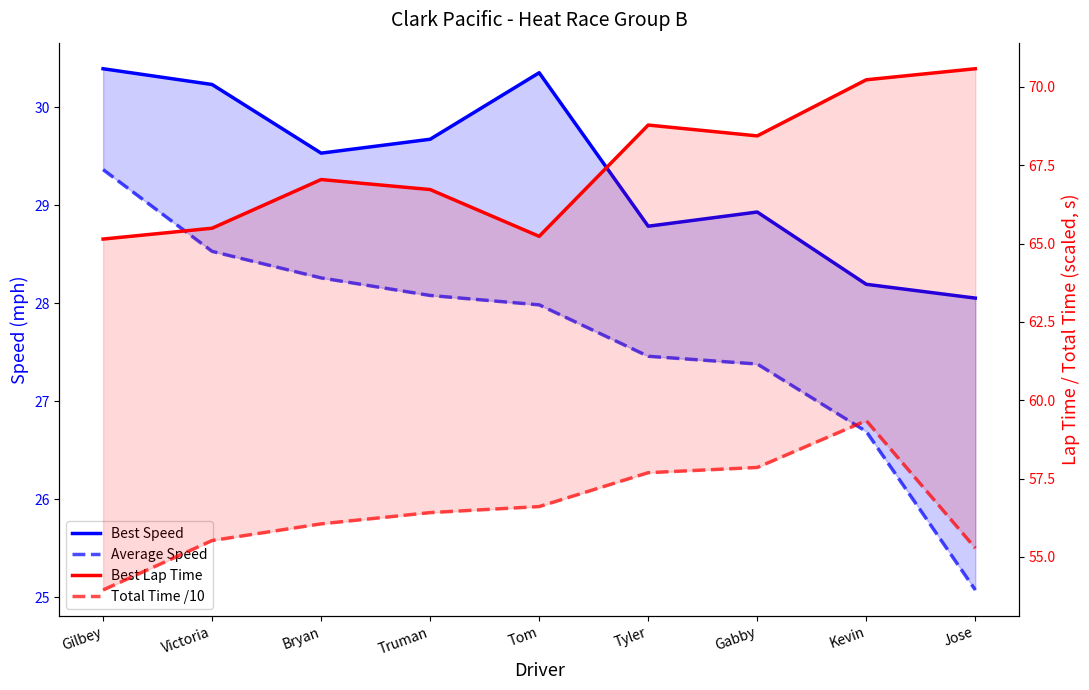

True or false: Best Speed and Total Time /10 cross at least once.

False